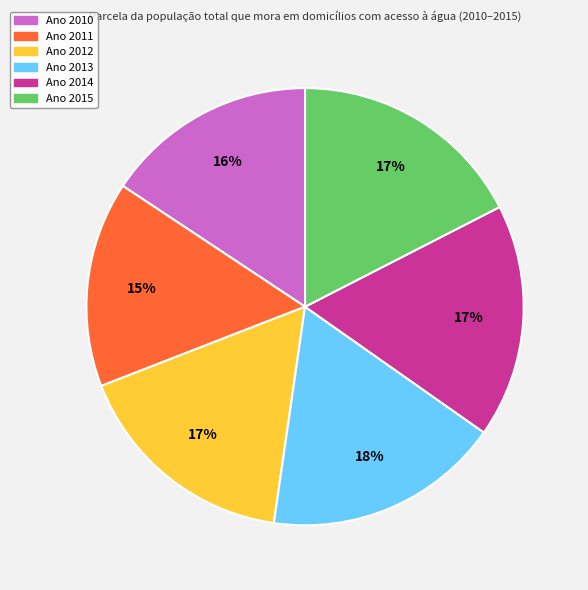

Between Ano 2014 and Ano 2011, which is larger?

Ano 2014